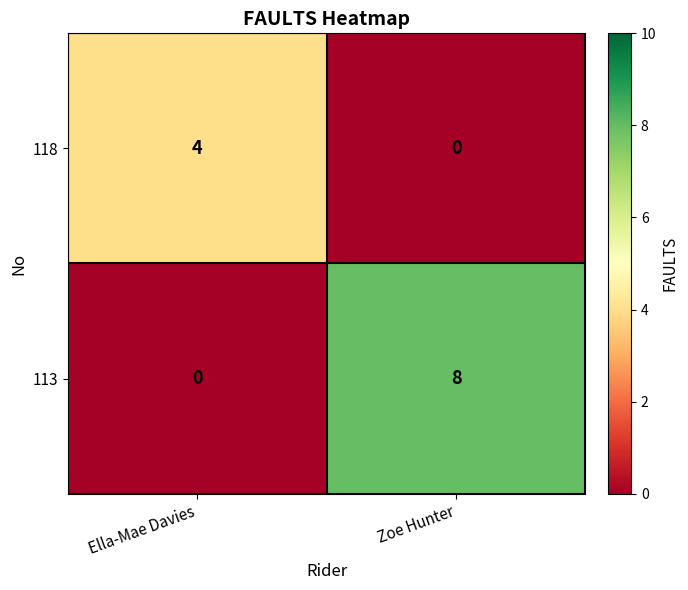

Between Ella-Mae Davies and Zoe Hunter, which series saw the biggest shift?

113